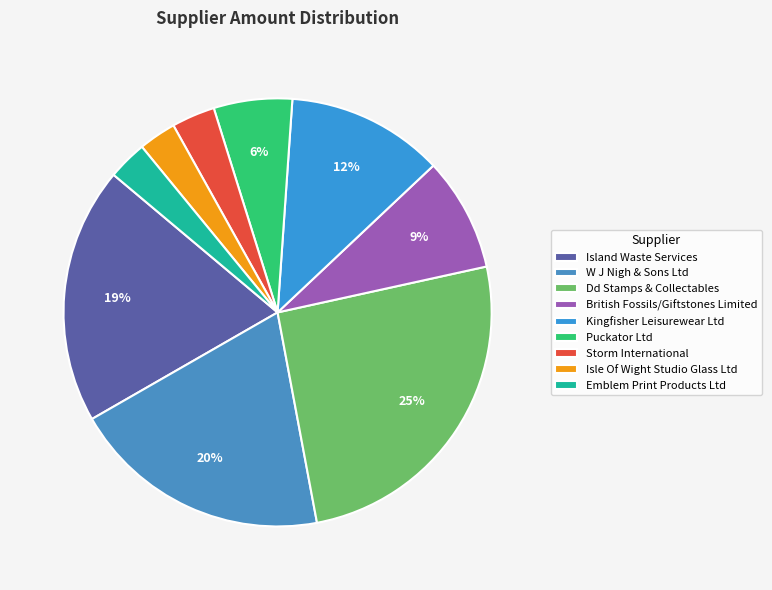

The Emblem Print Products Ltd slice represents 10% of the pie. True or false?

False